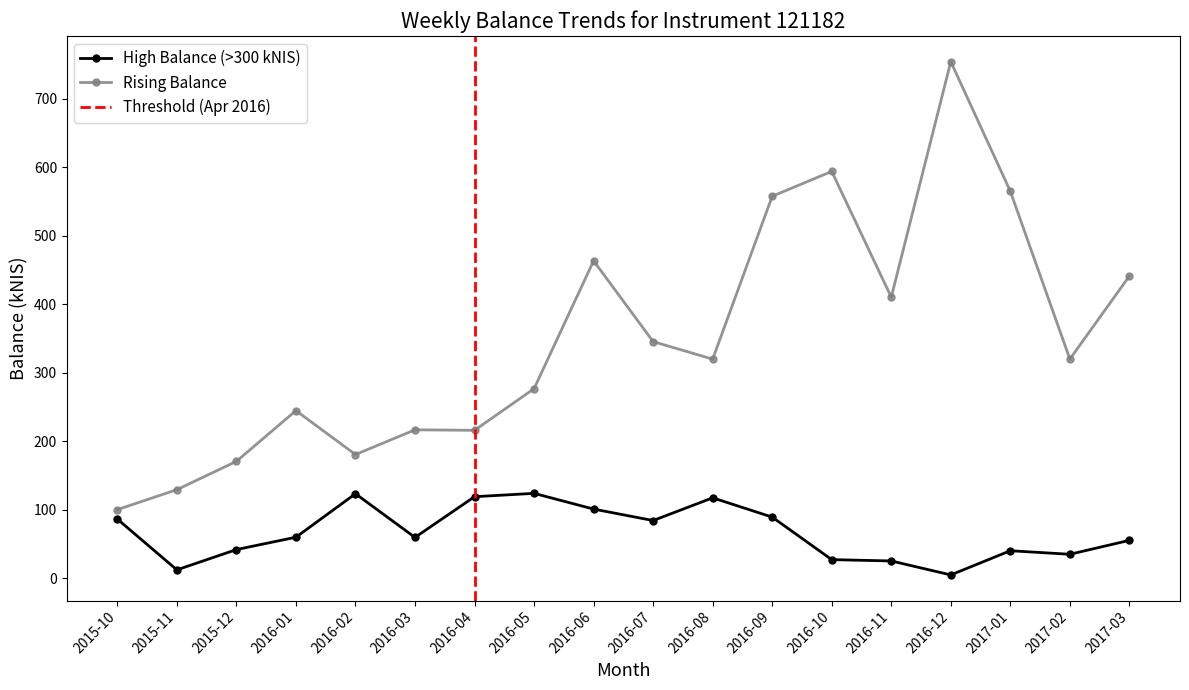

What is the total value across all series at 2016-01?

304.8